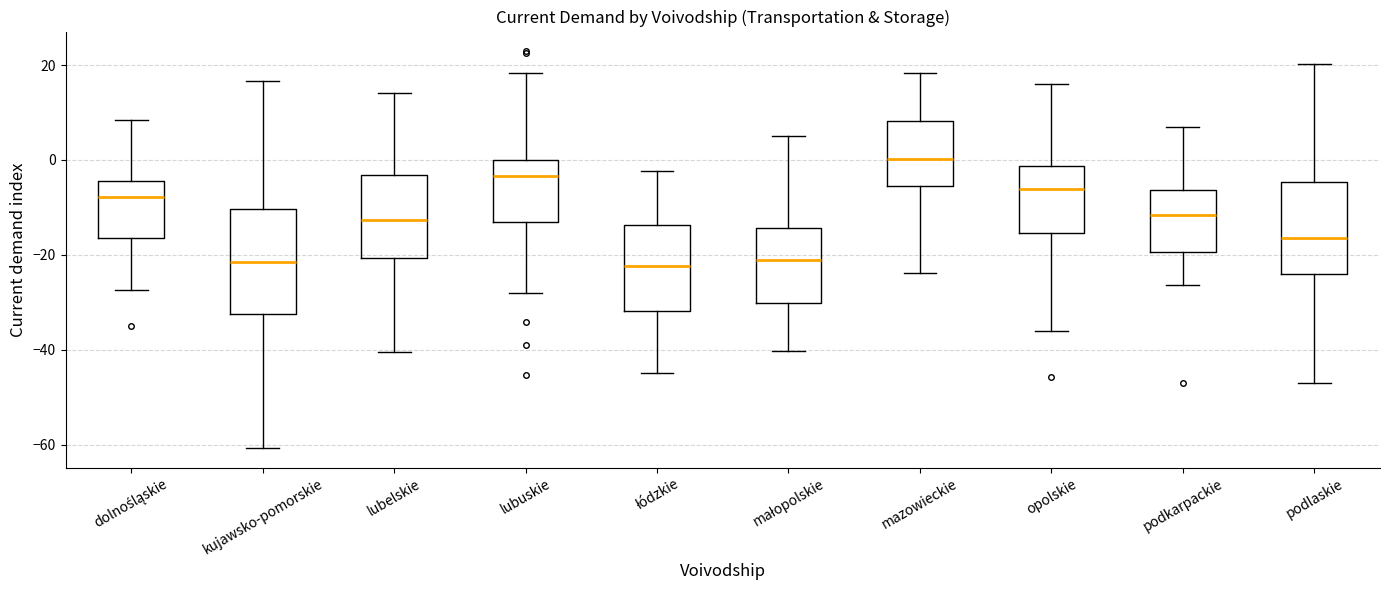

Reading left to right, read every box against the y-axis: the position of its median line, the range the box covers, and the ends of its whiskers. The values are not printed on the chart, so give them approximately, as read against the axis.

dolnośląskie: median -8, box -16 to -4, whiskers -28 to 8
kujawsko-pomorskie: median -22, box -32 to -10, whiskers -60 to 16
lubelskie: median -12, box -20 to -4, whiskers -40 to 14
lubuskie: median -4, box -14 to 0, whiskers -28 to 18
łódzkie: median -22, box -32 to -14, whiskers -44 to -2
małopolskie: median -22, box -30 to -14, whiskers -40 to 6
mazowieckie: median 0, box -6 to 8, whiskers -24 to 18
opolskie: median -6, box -16 to -2, whiskers -36 to 16
podkarpackie: median -12, box -20 to -6, whiskers -26 to 6
podlaskie: median -16, box -24 to -4, whiskers -46 to 20